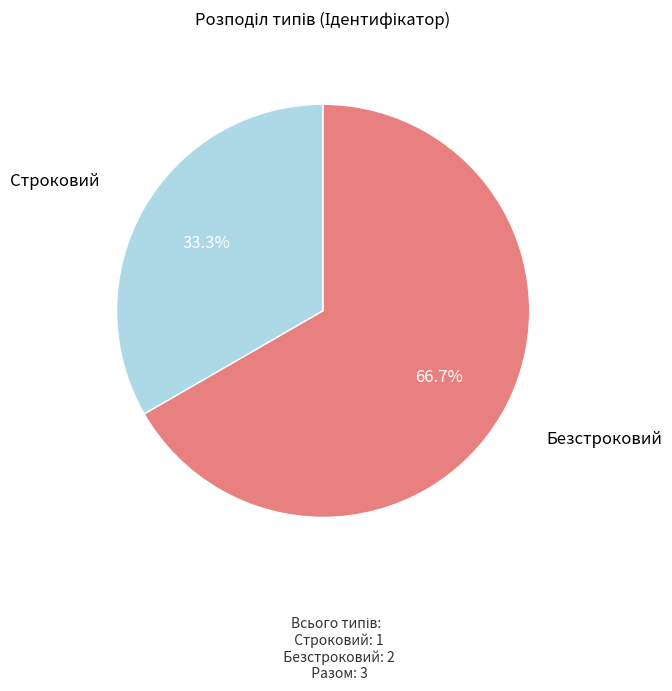

How many slices are in this pie chart?

2